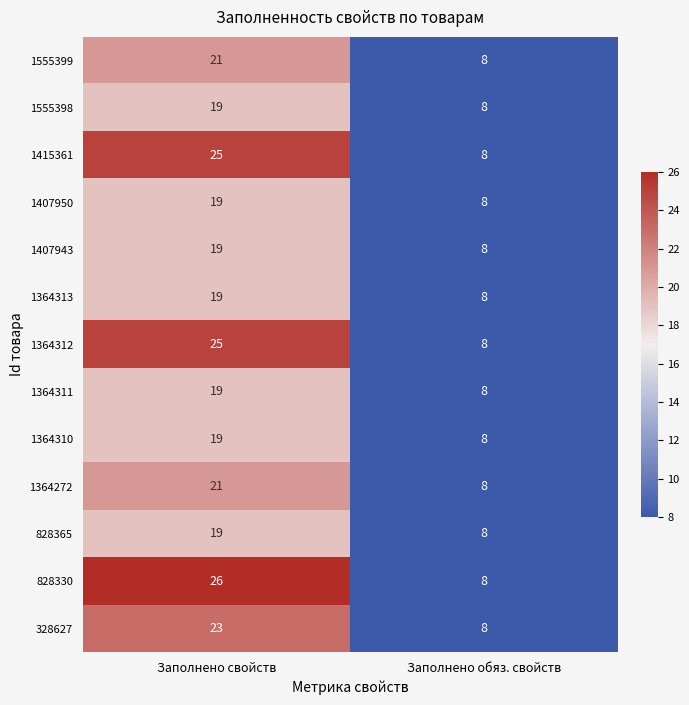

List the labels in order of 1555399 value, largest first.

Заполнено свойств, Заполнено обяз. свойств